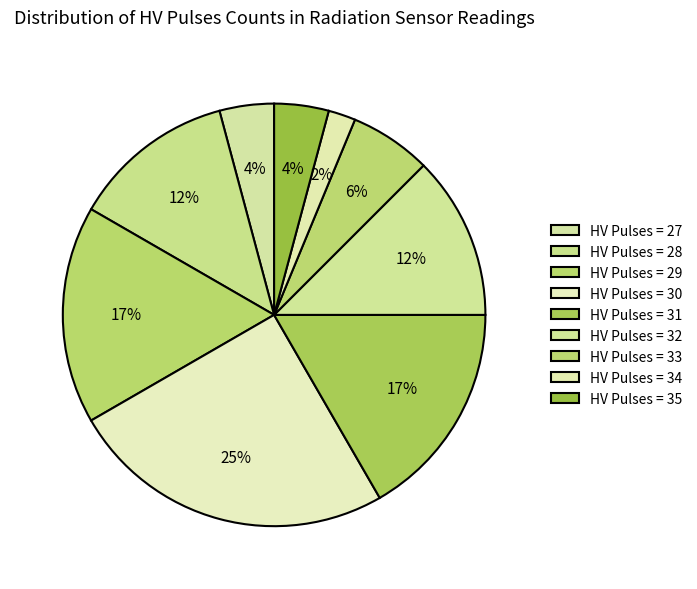

How many slices are in this pie chart?

9